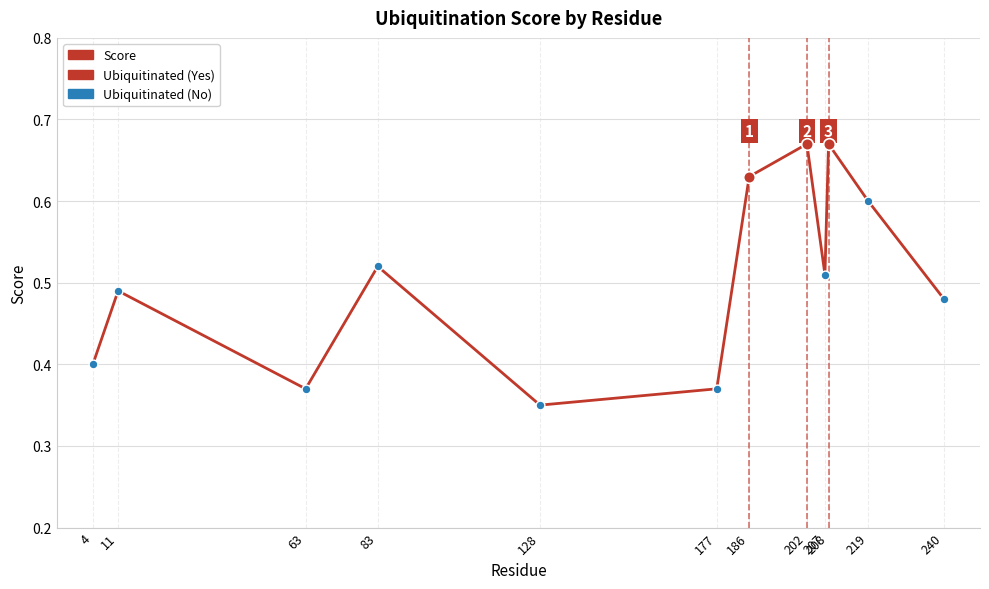

Between 186 and 4, which is larger?

186